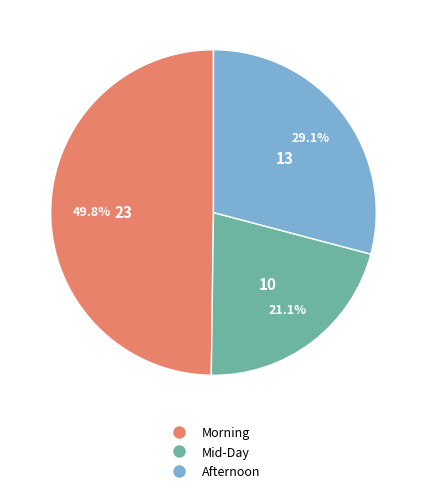

To the nearest percent, what percentage of the pie is Afternoon?

29%